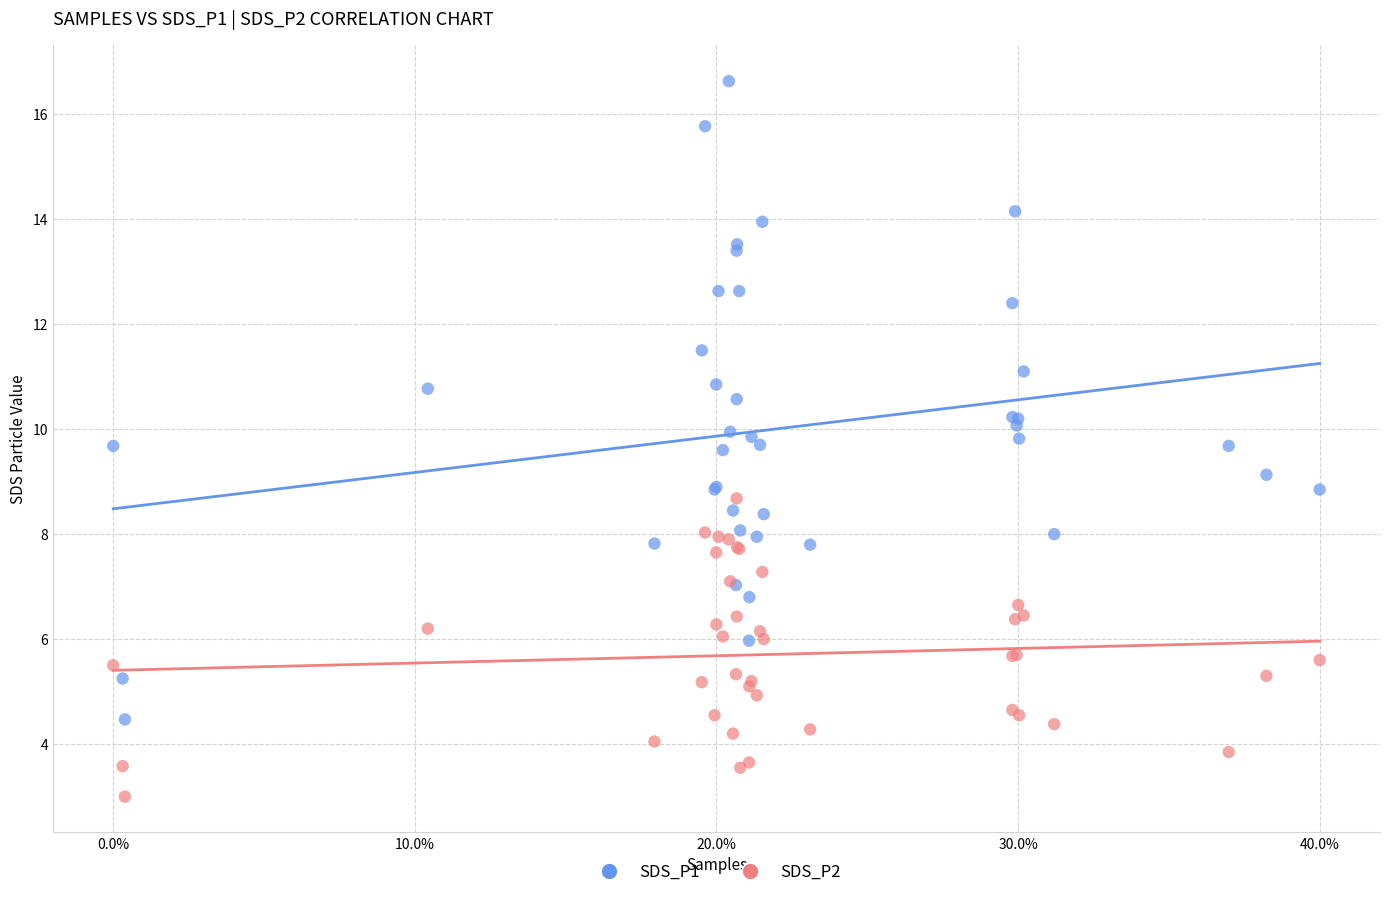

Which series reaches the minimum Y coordinate?

SDS_P2